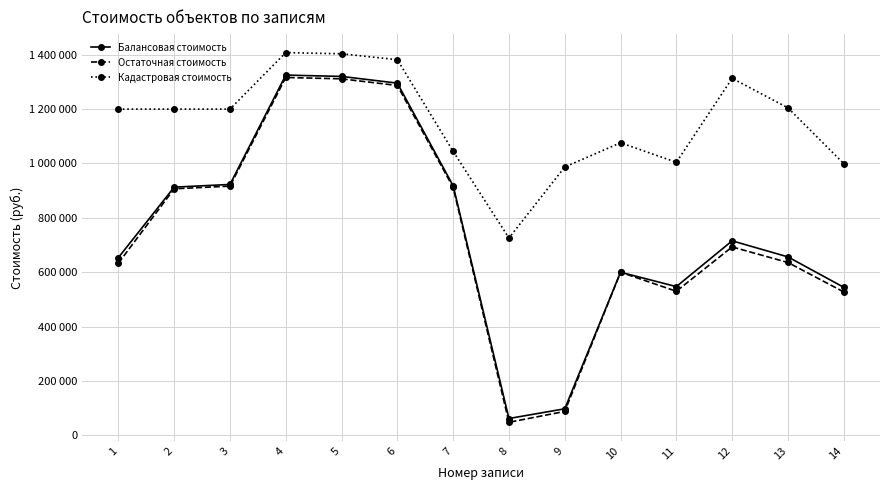

What are all the series names shown in the legend?

Балансовая стоимость, Остаточная стоимость, Кадастровая стоимость